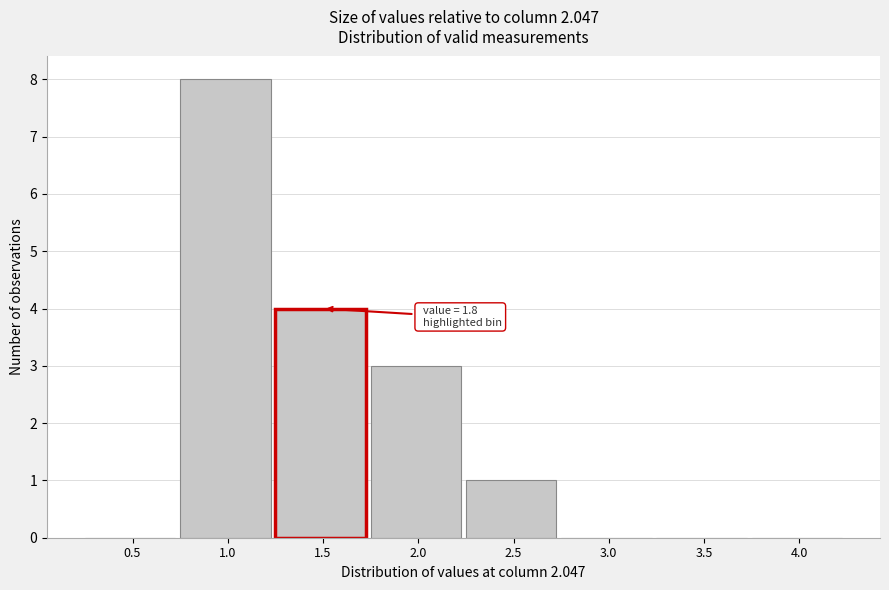

Reading right to left, list all the values displayed in this chart.

4.0=0	3.5=0	3.0=0	2.5=1	2.0=3	1.5=4	1.0=8	0.5=0